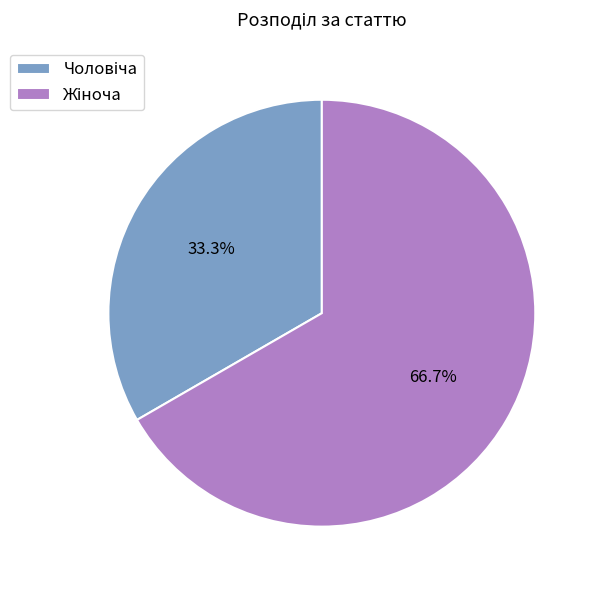

Does any single category account for the majority?

Yes